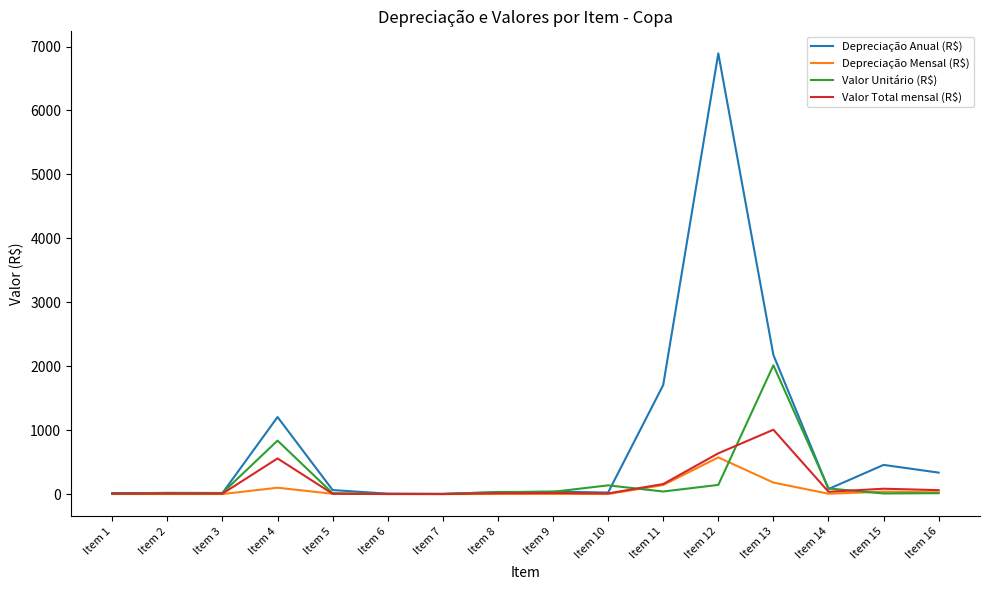

How many lines are shown in the chart?

4